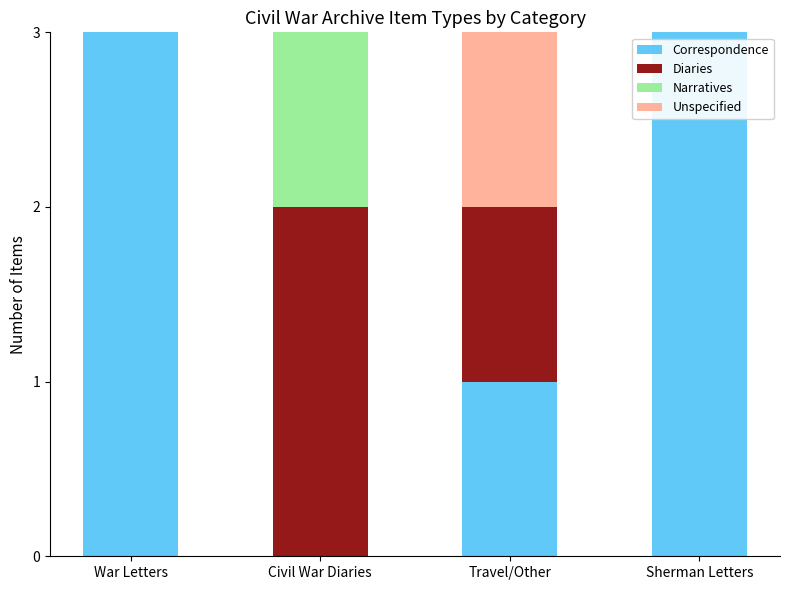

What is the highest value of the Correspondence series?

3